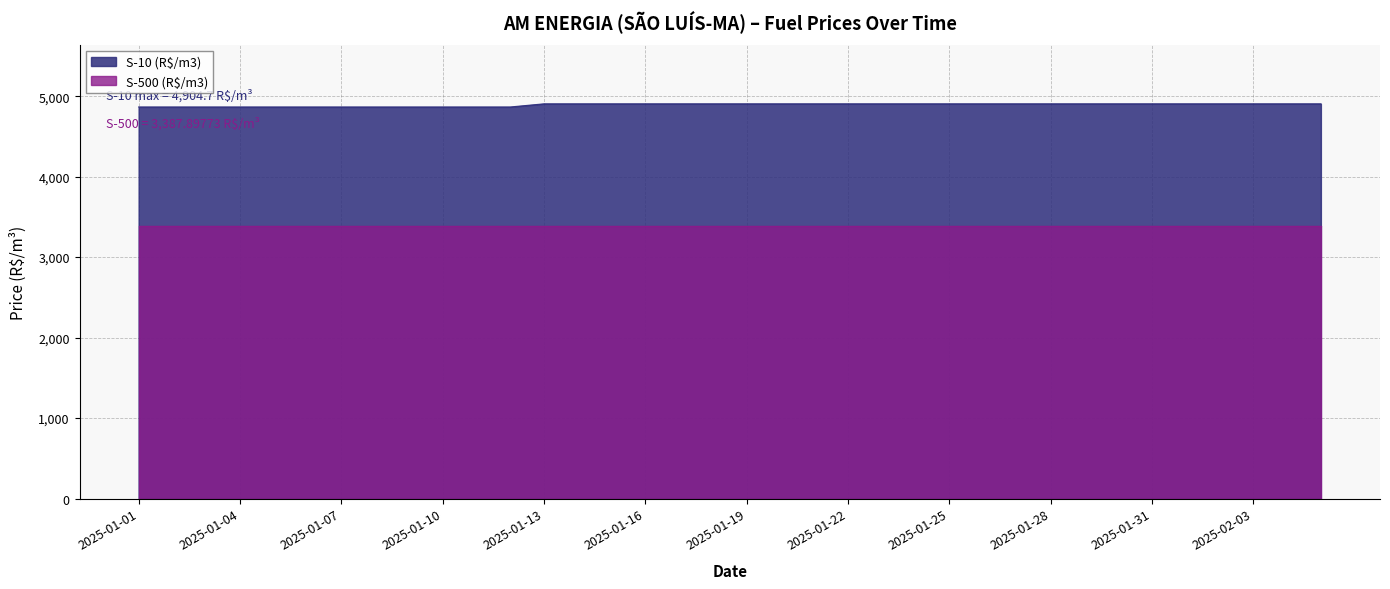

What is the difference between the maximum and second lowest values?

39.1